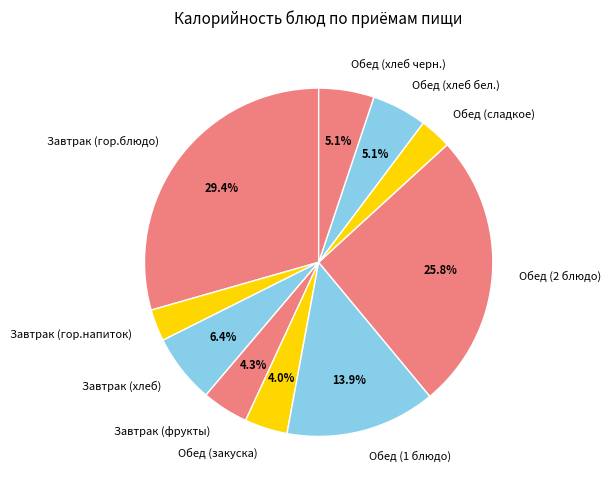

To the nearest percent, what portion does Обед (1 блюдо) represent?

14%